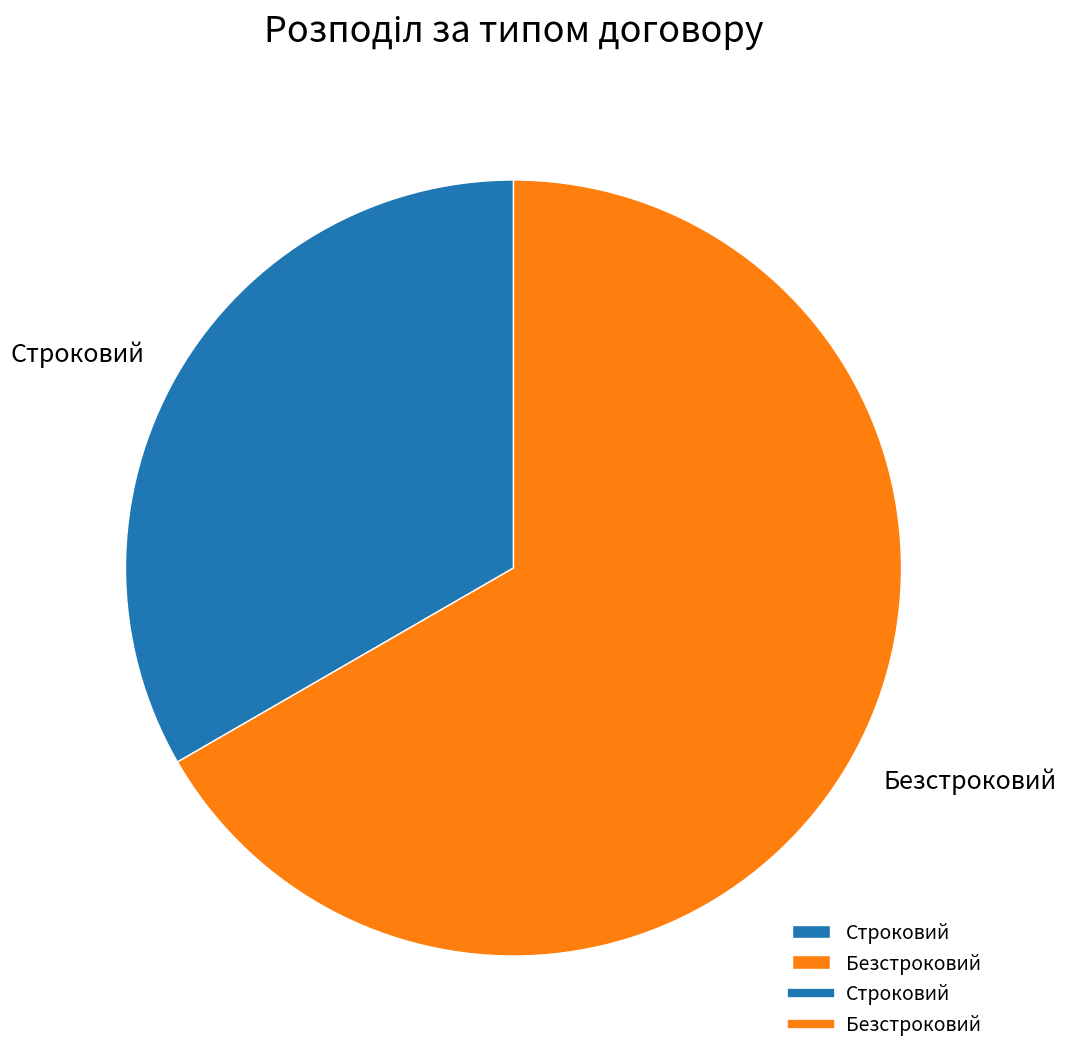

Combined, do Строковий and Безстроковий account for over 50%?

Yes